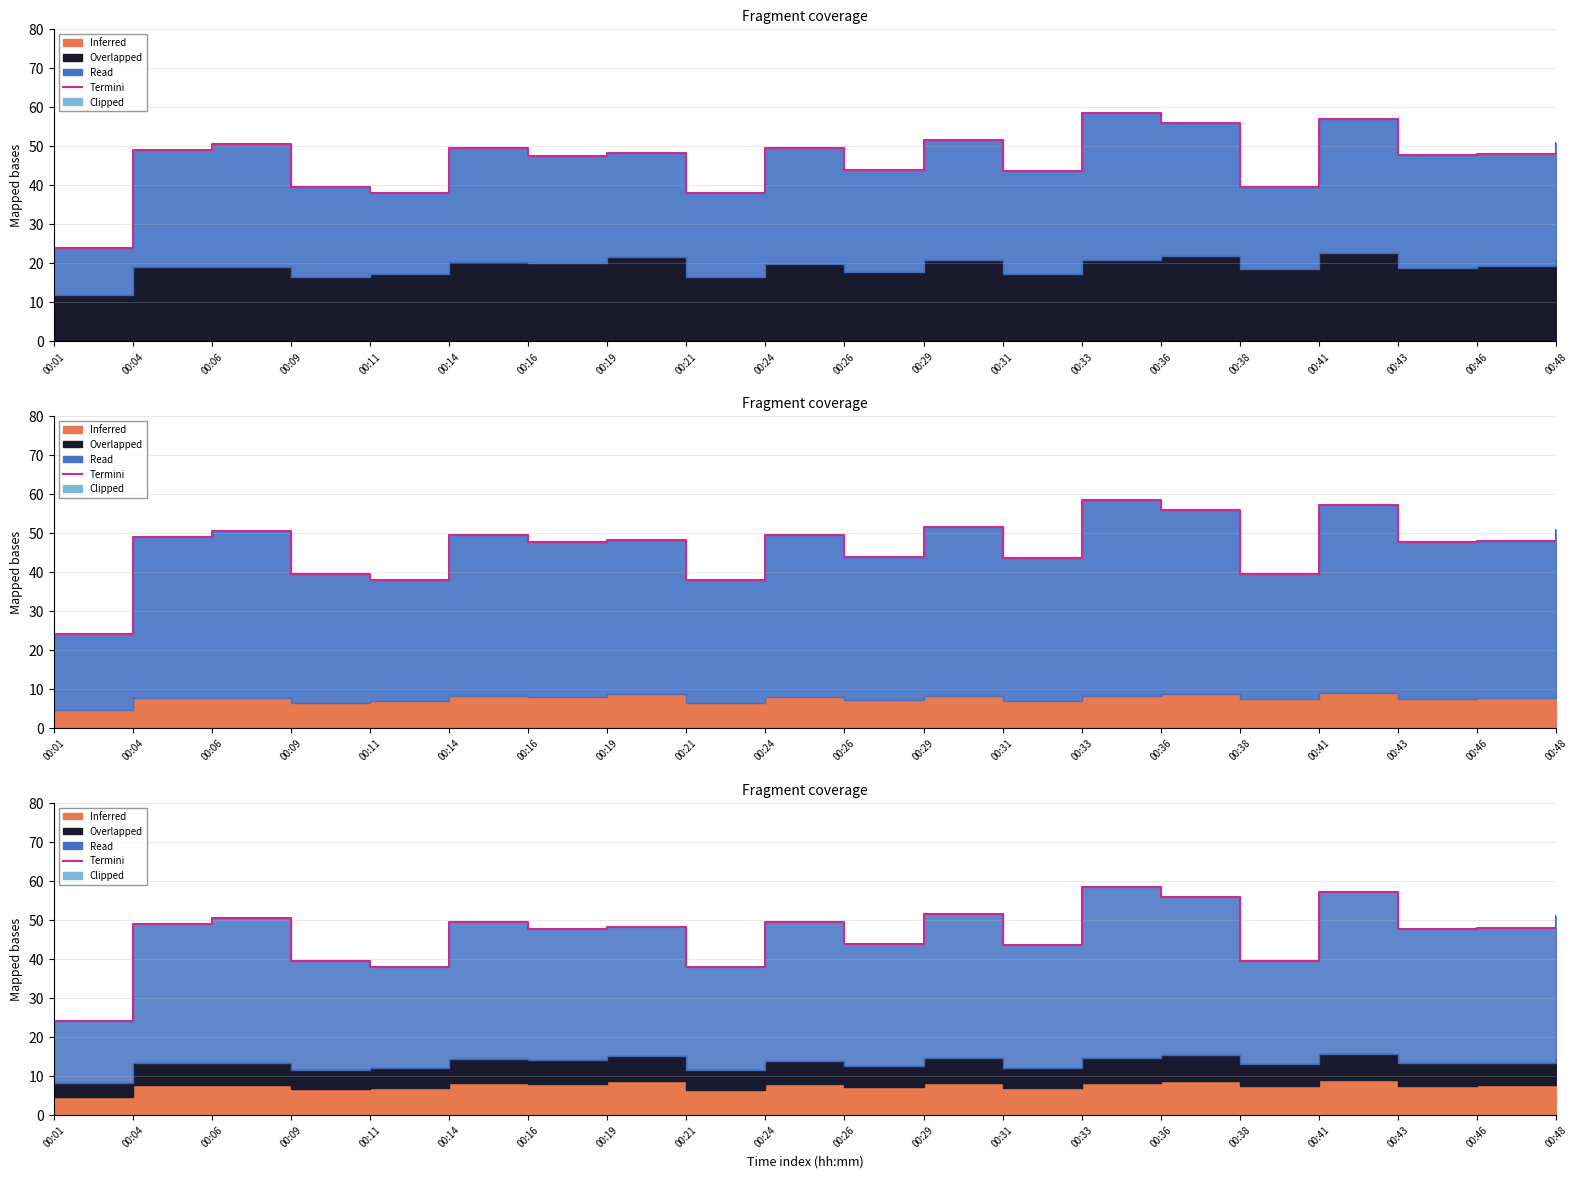

Does the chart display data point markers on the line(s)?

No